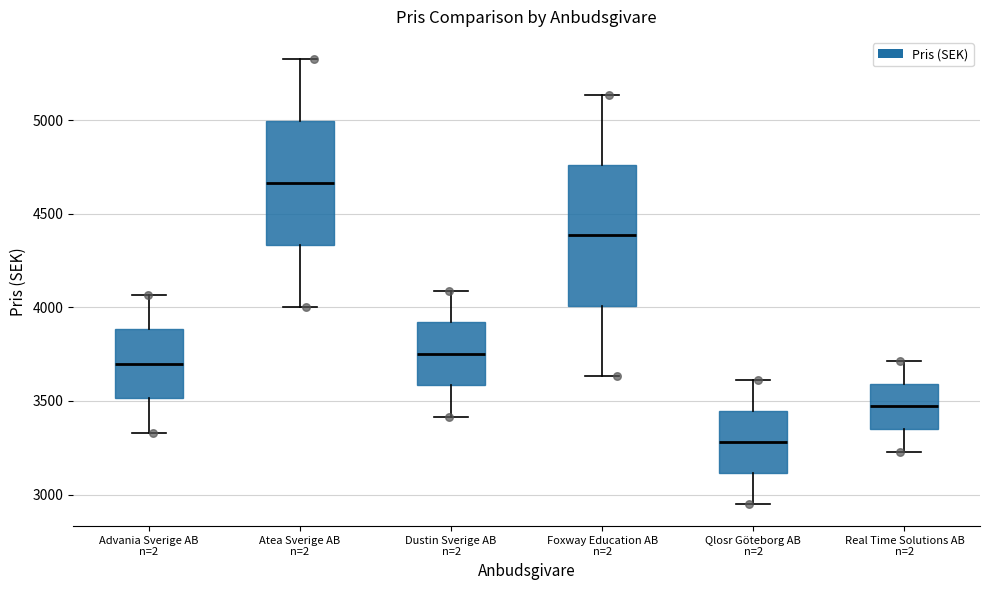

Reading left to right, read every box against the y-axis: the position of its median line, the range the box covers, and the ends of its whiskers. The values are not printed on the chart, so give them approximately, as read against the axis.

Advania Sverige AB n=2: median 3700, box 3500 to 3900, whiskers 3350 to 4050
Atea Sverige AB n=2: median 4650, box 4350 to 5000, whiskers 4000 to 5350
Dustin Sverige AB n=2: median 3750, box 3600 to 3900, whiskers 3400 to 4100
Foxway Education AB n=2: median 4400, box 4000 to 4750, whiskers 3650 to 5150
Qlosr Göteborg AB n=2: median 3300, box 3100 to 3450, whiskers 2950 to 3600
Real Time Solutions AB n=2: median 3450, box 3350 to 3600, whiskers 3250 to 3700